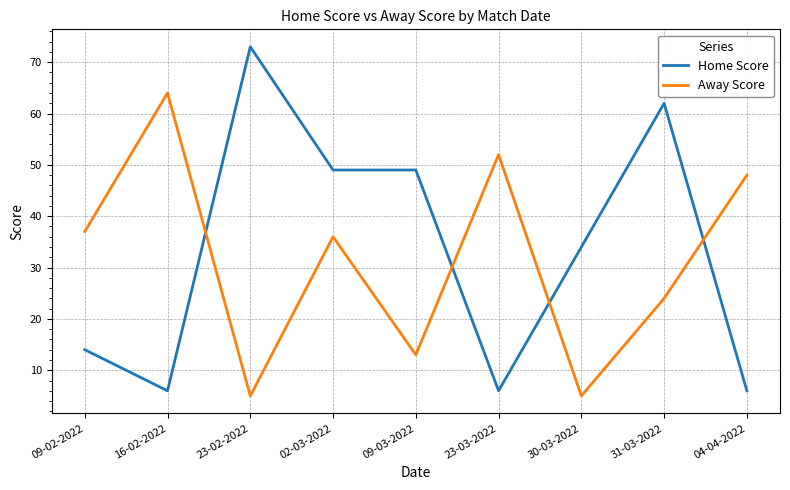

Is it true that Home Score equals 6 at 04-04-2022?

True